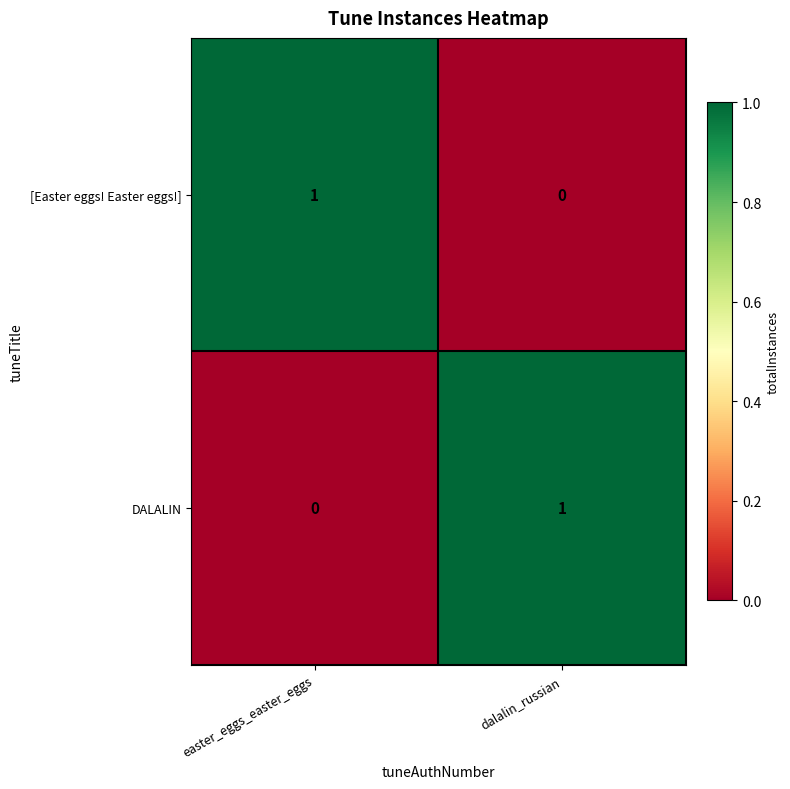

Rank the series at dalalin_russian from highest to lowest value.

DALALIN, [Easter eggs! Easter eggs!]